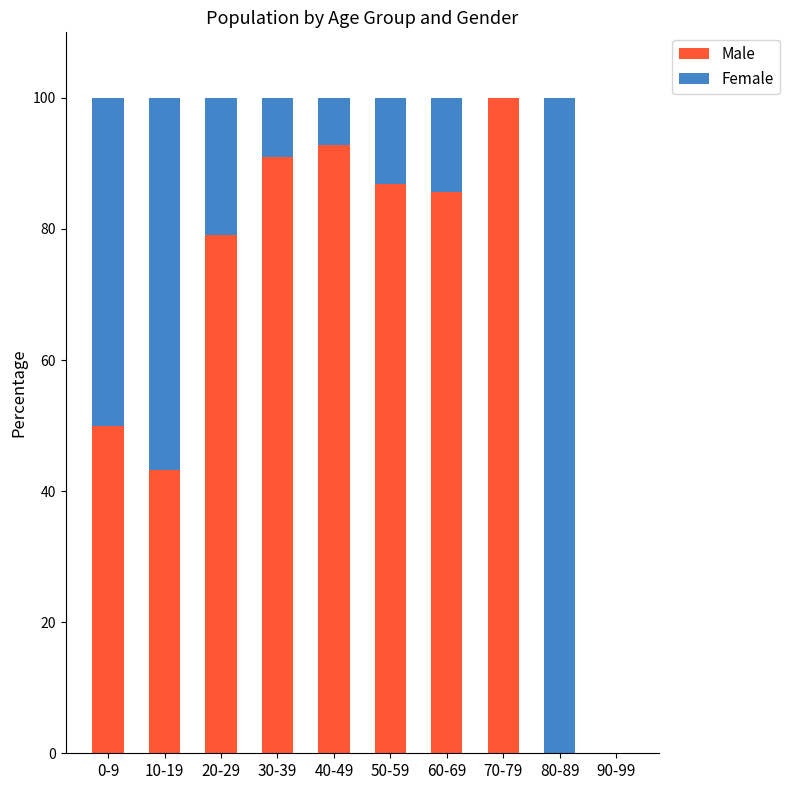

Where does the Male series first go above 85?

30-39